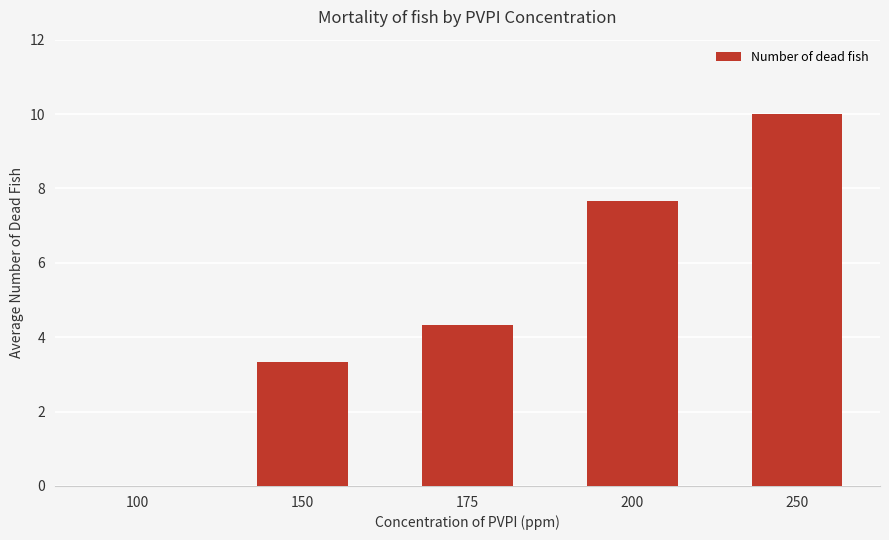

What is the sum of the values at 200 and 175?

12.0